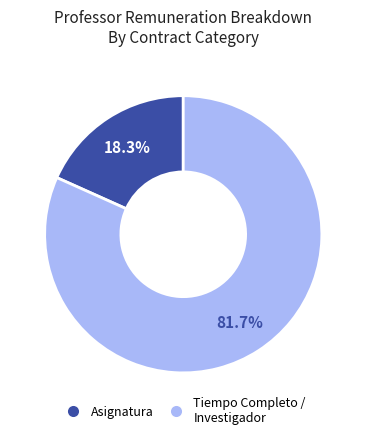

Is there any slice that represents more than half of the pie?

Yes